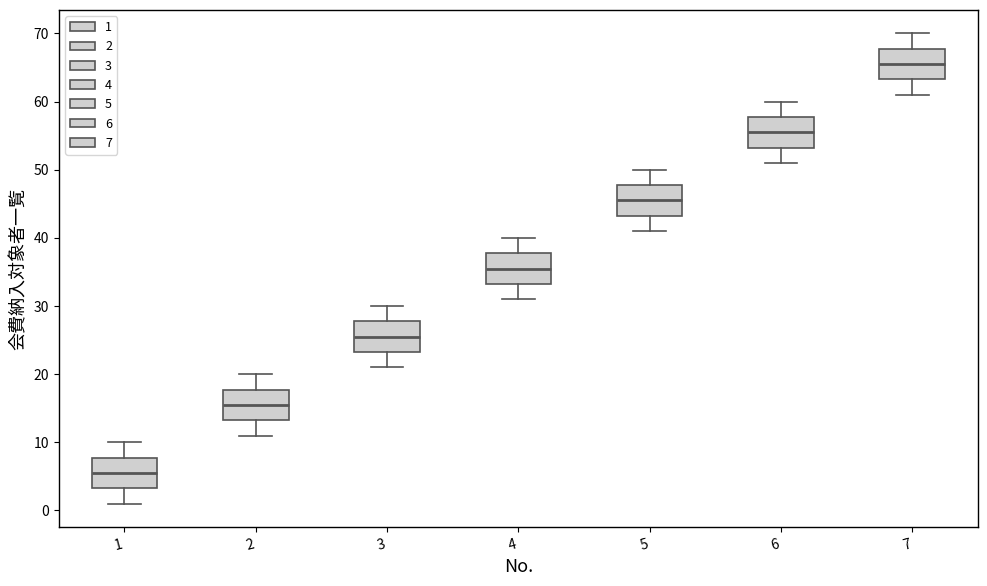

Which box has the lowest median line?

1